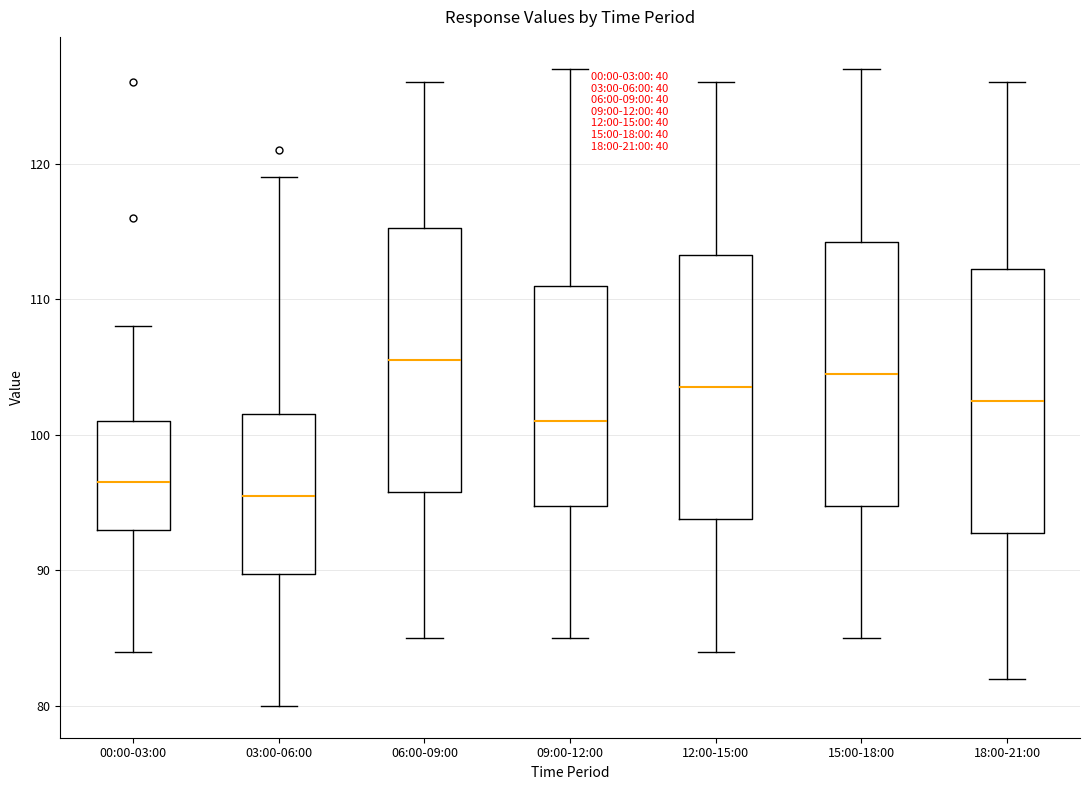

Reading left to right, read every box against the y-axis: the position of its median line, the range the box covers, and the ends of its whiskers. The values are not printed on the chart, so give them approximately, as read against the axis.

00:00-03:00: median 97, box 93 to 101, whiskers 84 to 108
03:00-06:00: median 96, box 90 to 102, whiskers 80 to 119
06:00-09:00: median 106, box 96 to 115, whiskers 85 to 126
09:00-12:00: median 101, box 95 to 111, whiskers 85 to 127
12:00-15:00: median 104, box 94 to 113, whiskers 84 to 126
15:00-18:00: median 105, box 95 to 114, whiskers 85 to 127
18:00-21:00: median 103, box 93 to 112, whiskers 82 to 126